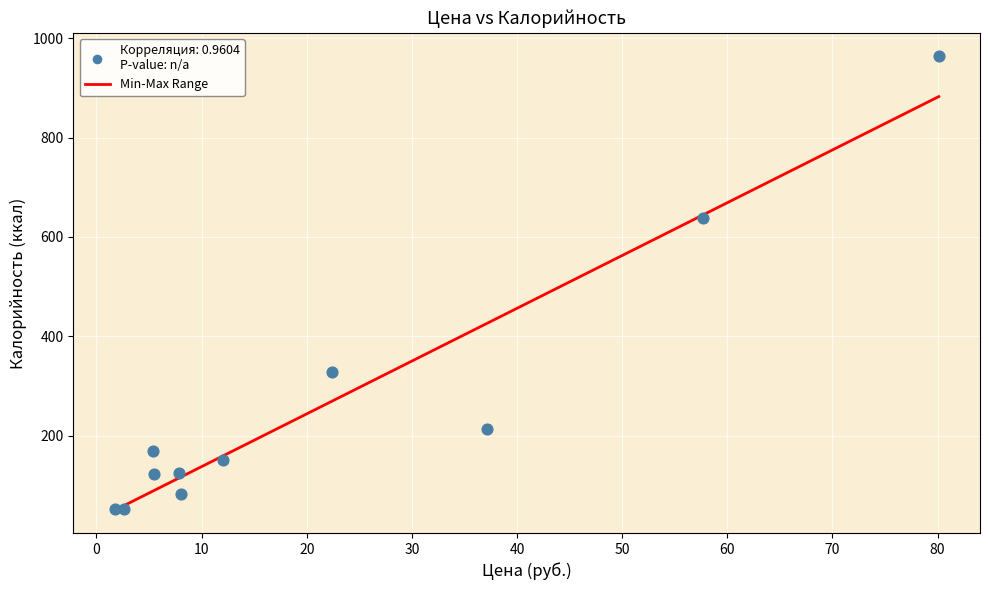

What Y value in the scatter plot is closest to 508?

638.1